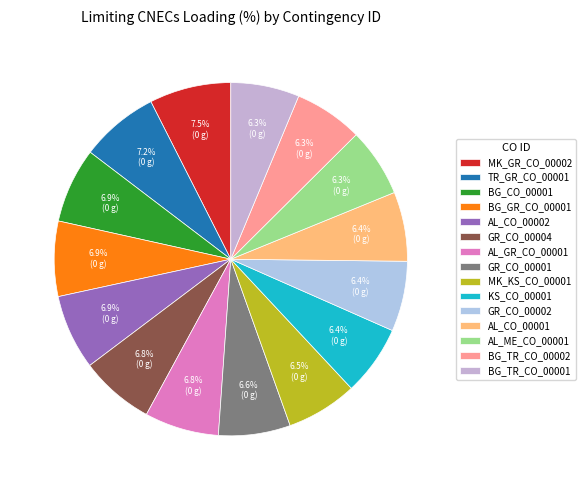

Is it true that BG_TR_CO_00001 is 6% of the pie?

True